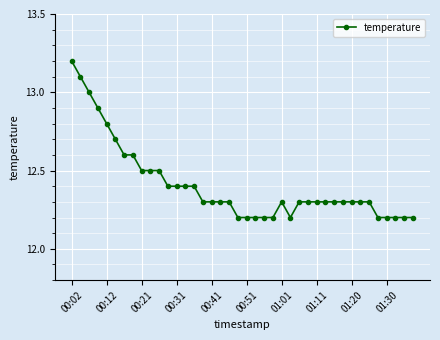

How many categories are shown in the chart?

40